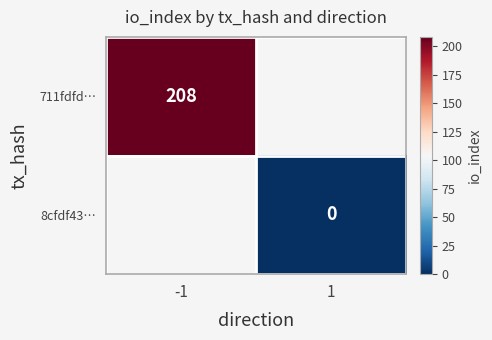

True or false: 711fdfd… has a value of 309 at -1.

False